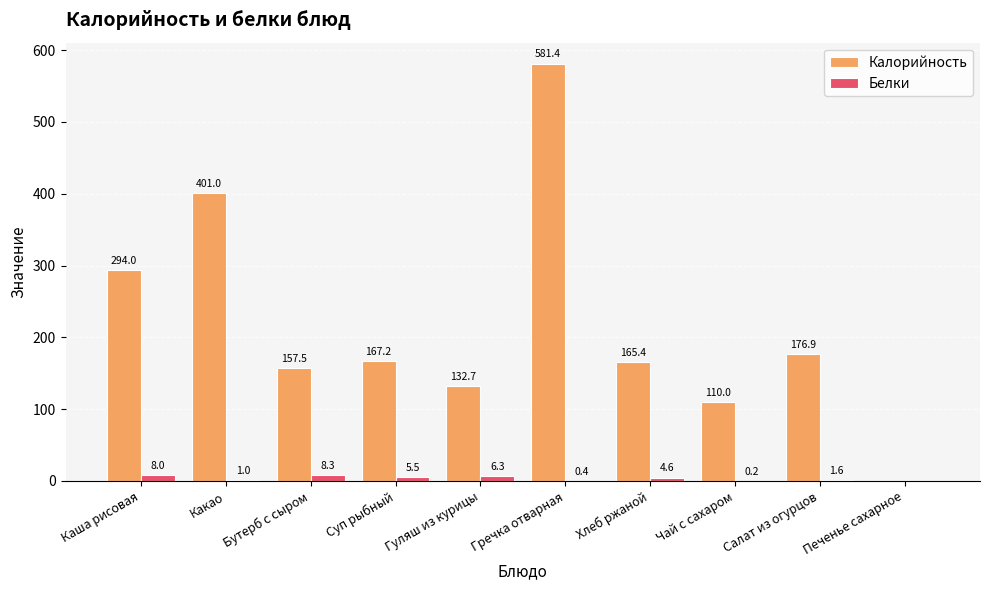

Are the bars horizontal?

No